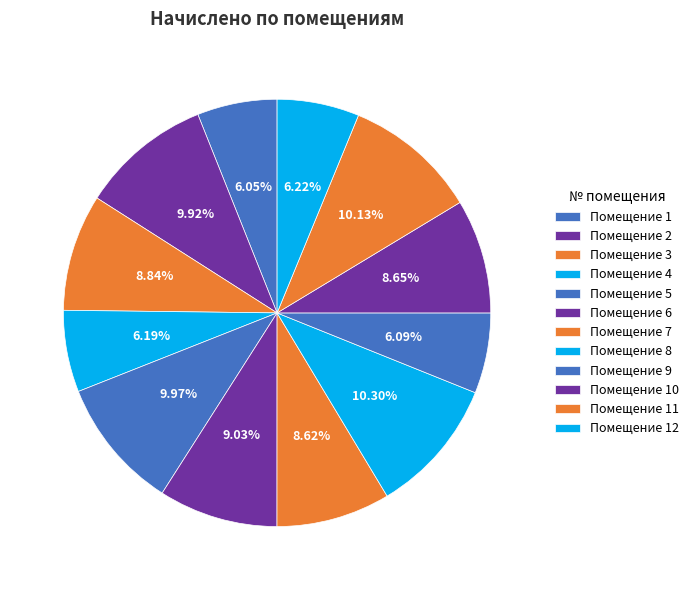

How many segments does this pie chart have?

12